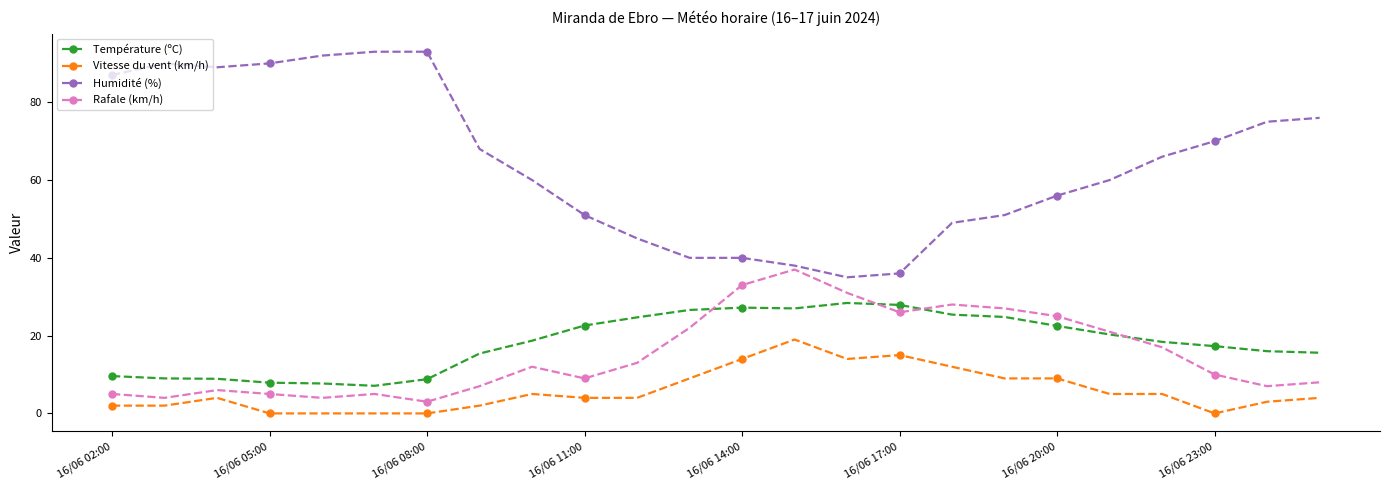

List the series in order of their peak value, highest first.

Humidité (%), Rafale (km/h), Température (ºC), Vitesse du vent (km/h)